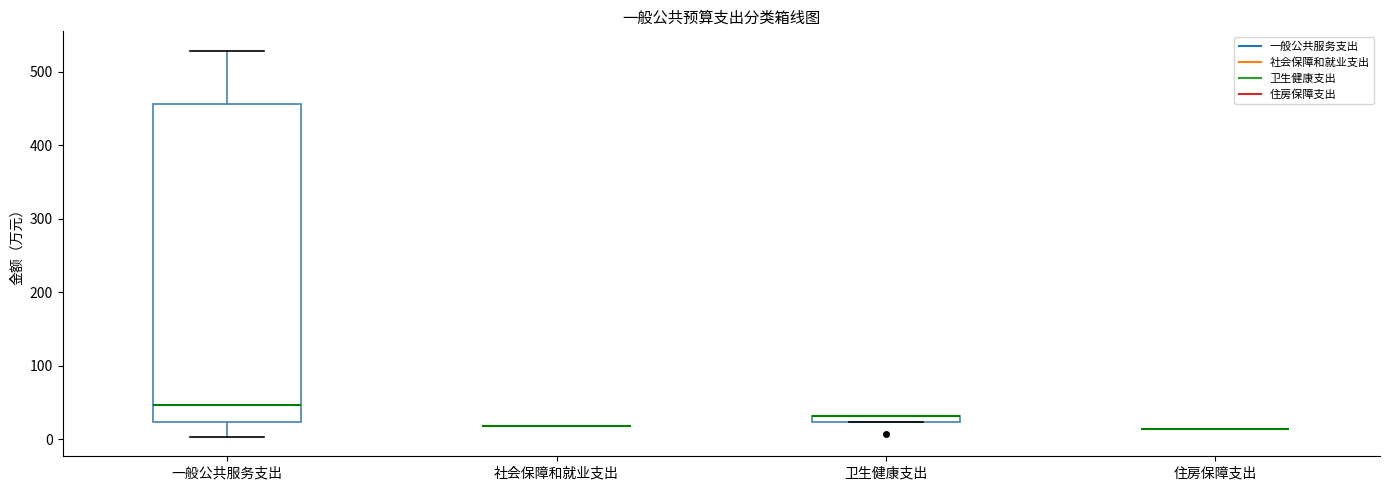

Comparing the boxes themselves (not the whiskers), which one is the tallest?

一般公共服务支出